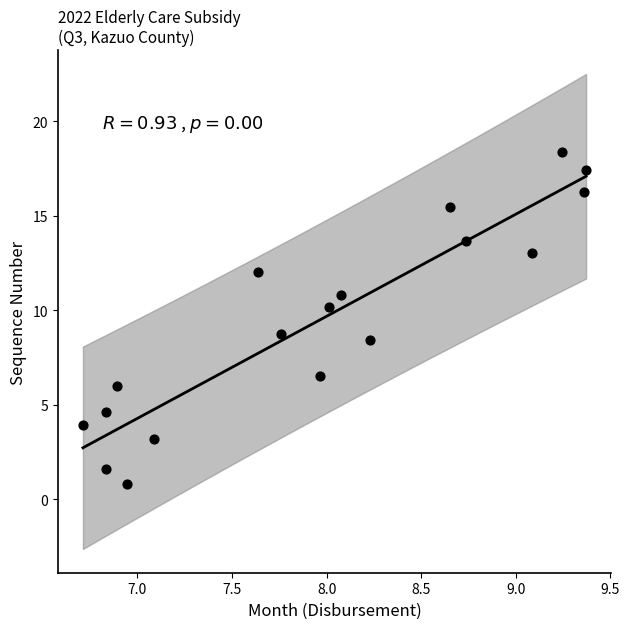

What is the range of X values (max minus min)?

2.7